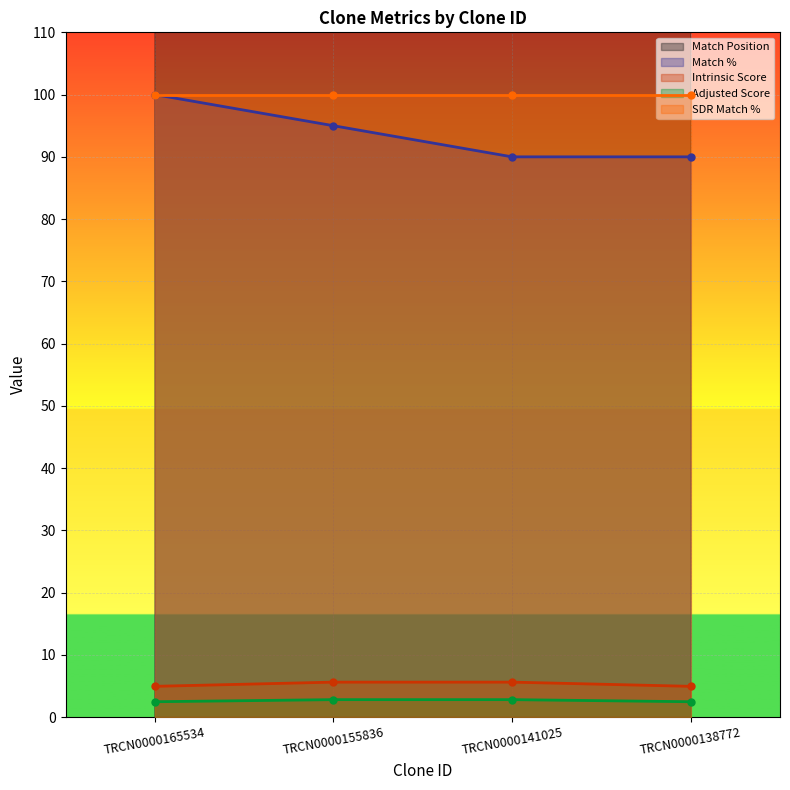

What is the value of the Match Position point at the 4th from the left?

2268.0